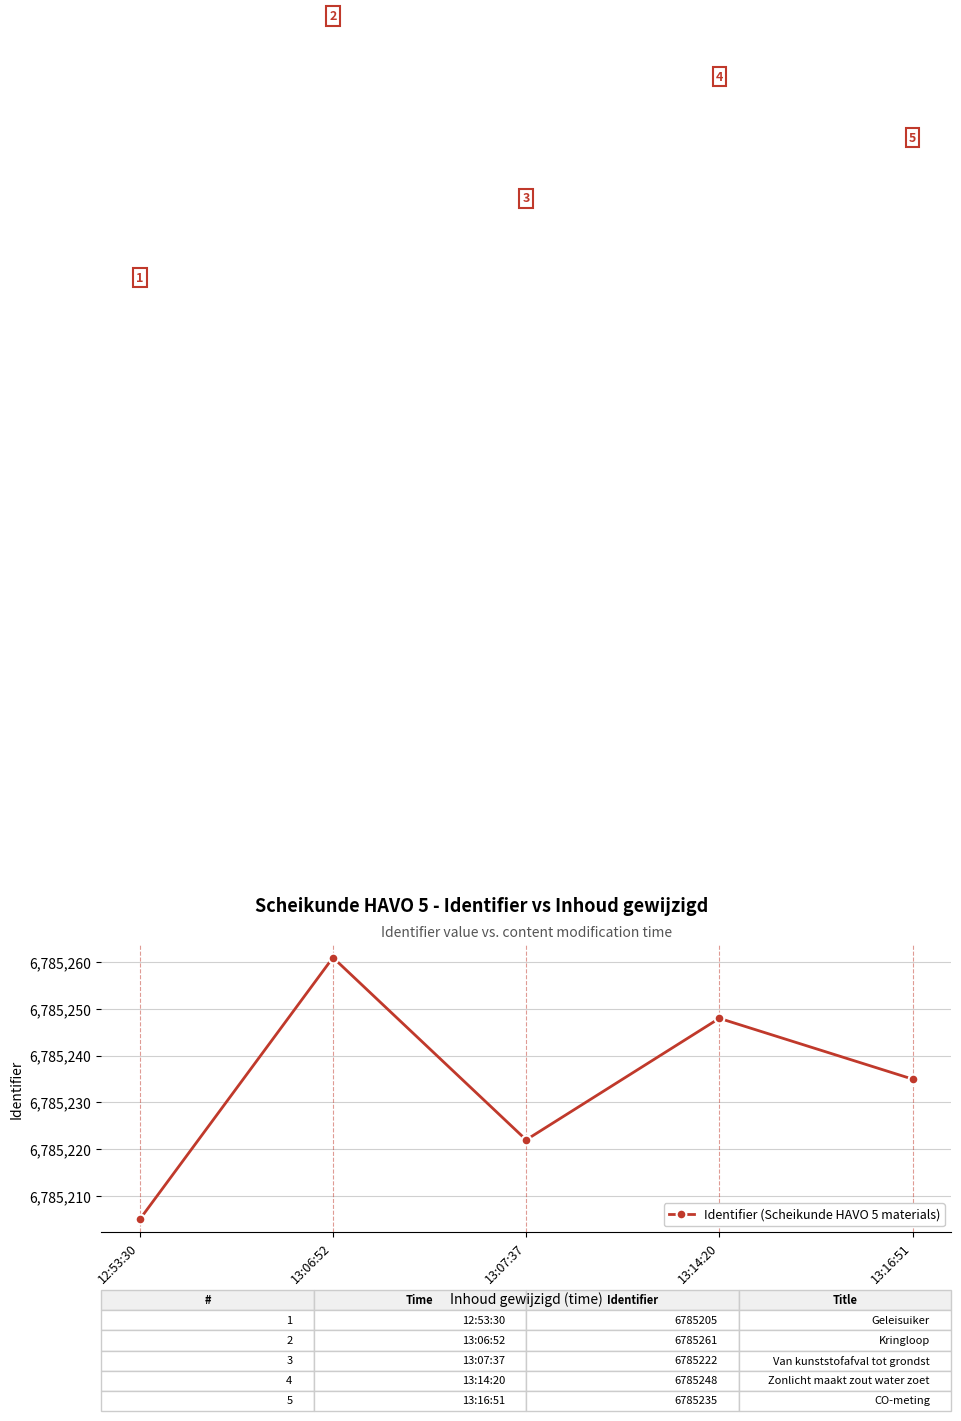

What is the sum of all values?

33926171